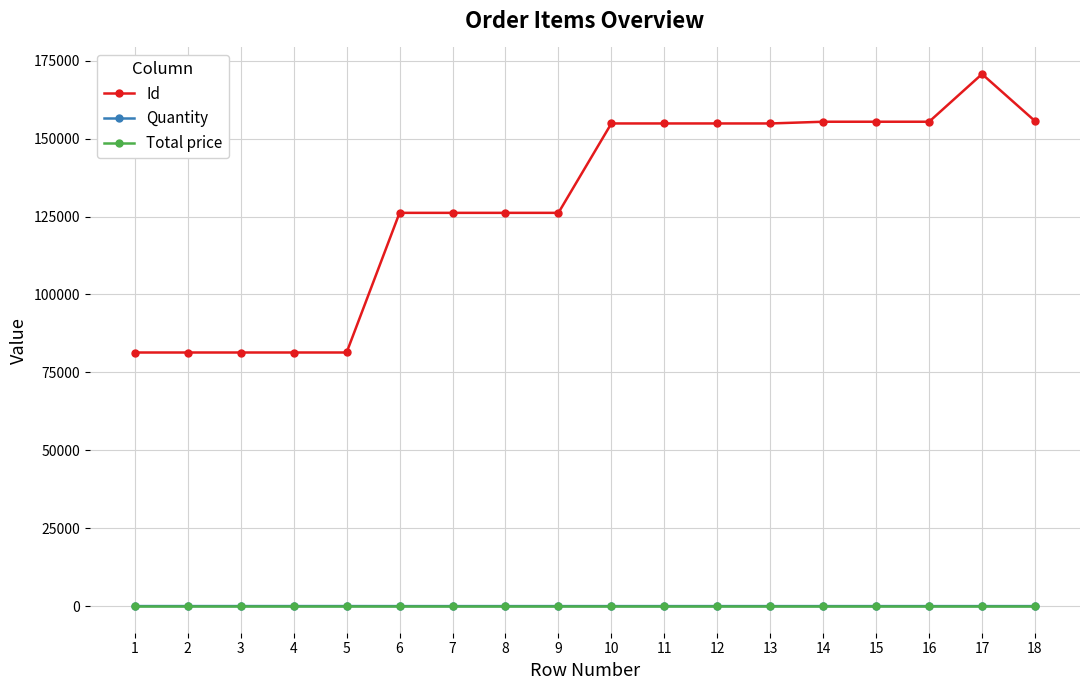

What is the total value across all series at 15?

155412